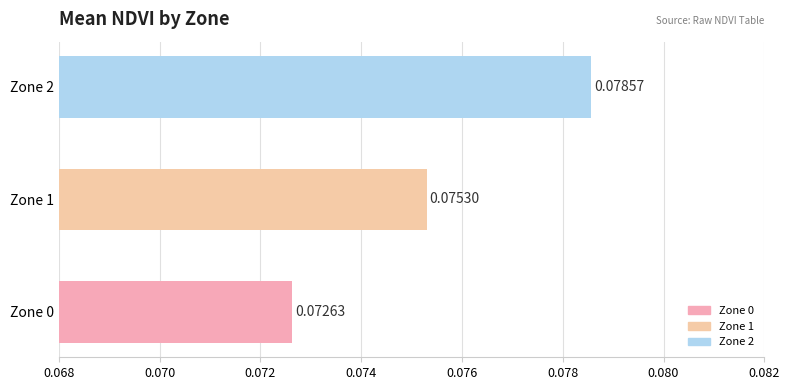

Which has a higher value, Zone 0 or Zone 1?

Zone 1